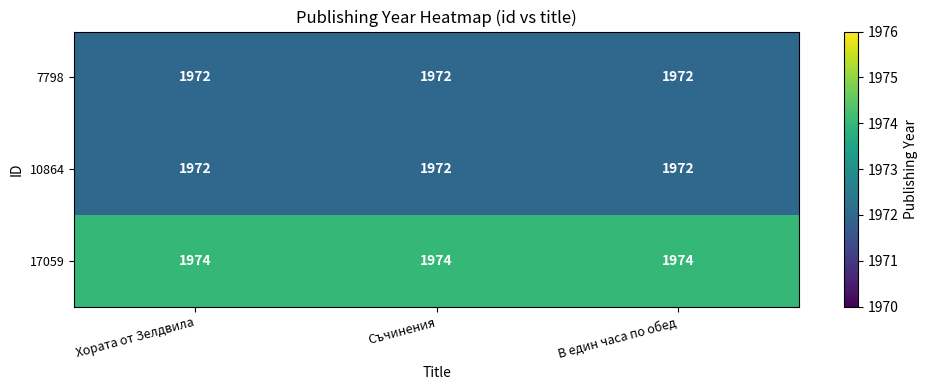

What is the total value across all series at В един часа по обед?

5918